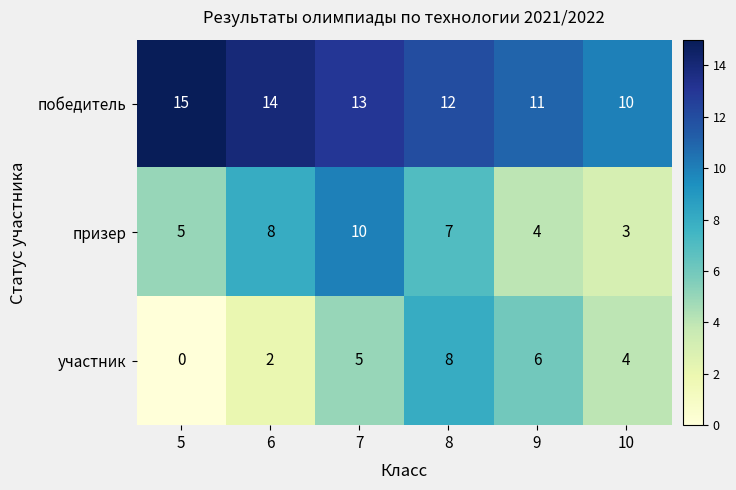

Reading left to right, what are all the values shown in this chart?

победитель: 5=15	6=14	7=13	8=12	9=11	10=10
призер: 5=5	6=8	7=10	8=7	9=4	10=3
участник: 5=0	6=2	7=5	8=8	9=6	10=4